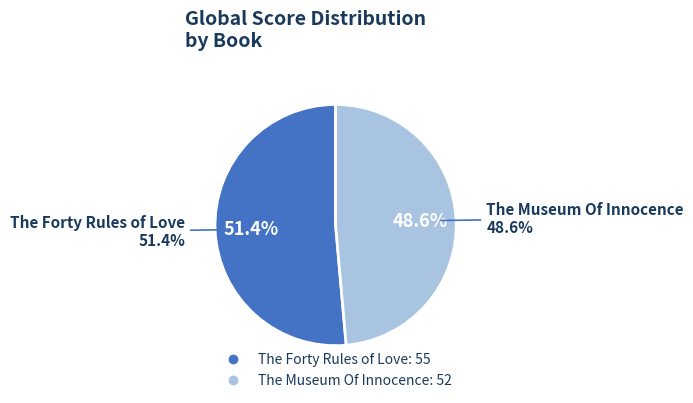

Rank the categories by value from highest to lowest.

The Forty Rules of Love, The Museum Of Innocence